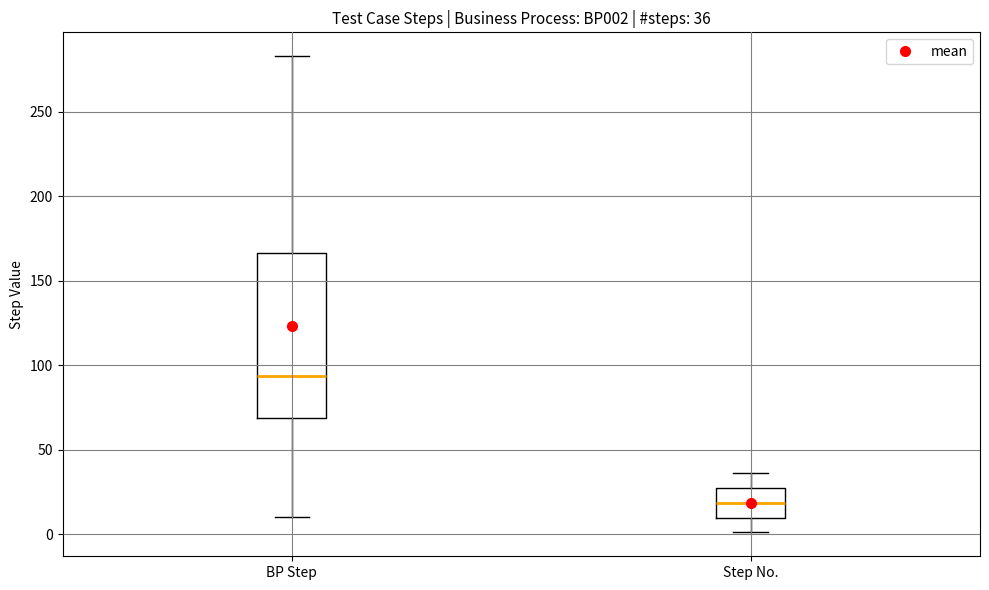

Which box's median line is the lowest?

Step No.